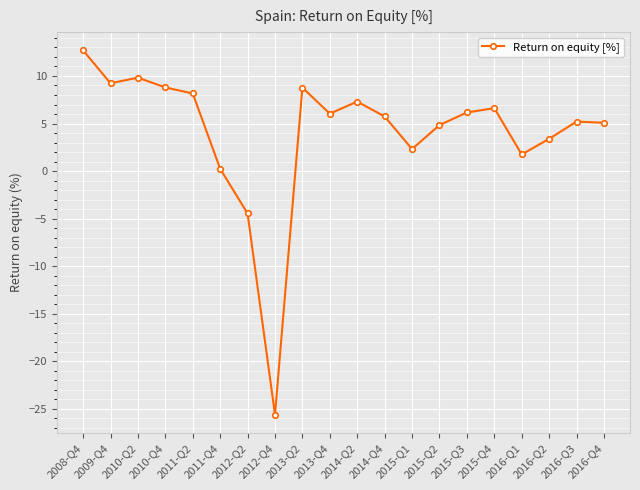

What is the change in value from 2015-Q2 to 2015-Q3?

+1.3